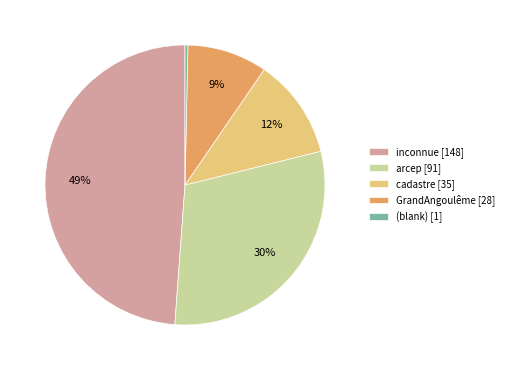

How many segments does this pie chart have?

5